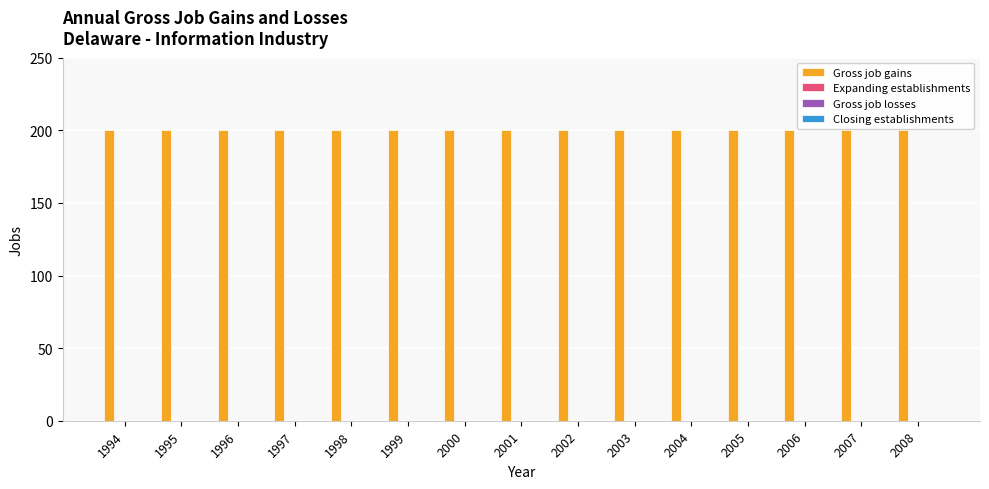

Rank the categories by Closing establishments value from lowest to highest.

1994, 1995, 1996, 1997, 1998, 1999, 2000, 2001, 2002, 2003, 2004, 2005, 2006, 2007, 2008